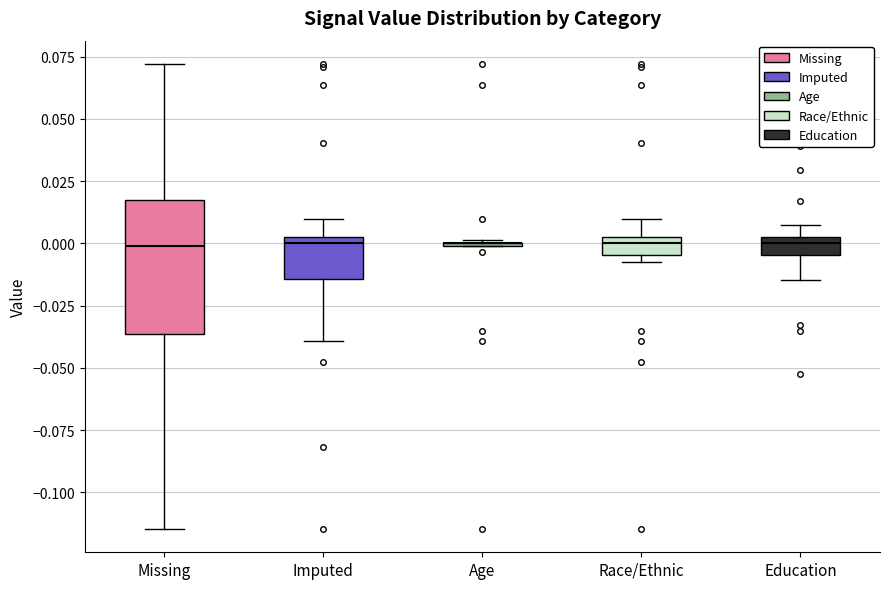

Comparing the boxes themselves (not the whiskers), which one is the tallest?

Missing